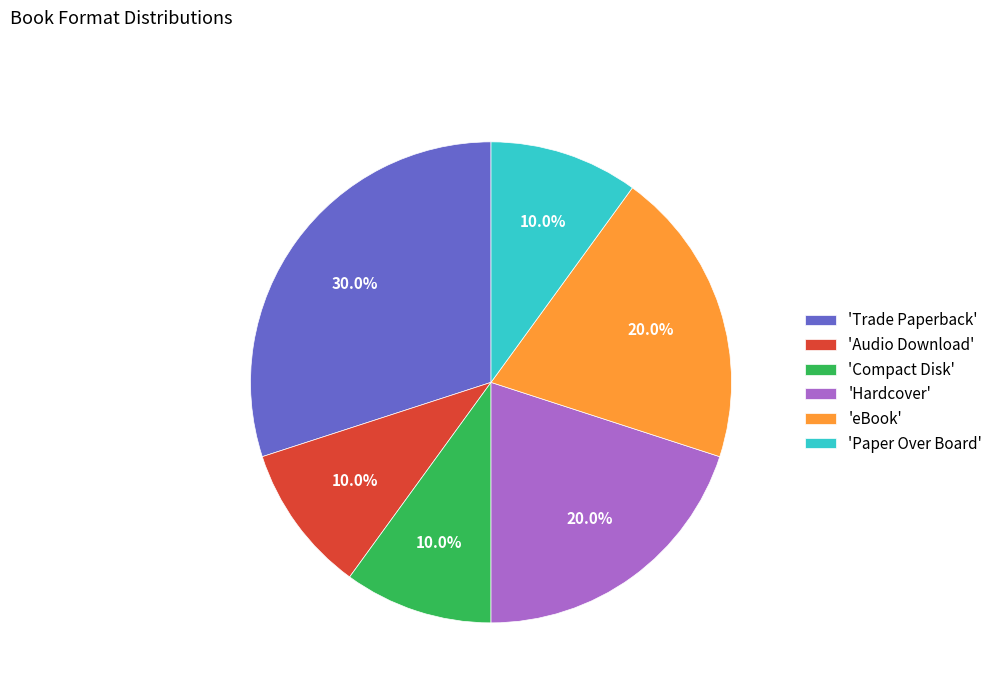

How much of the chart is everything except 'Trade Paperback'?

70.0%